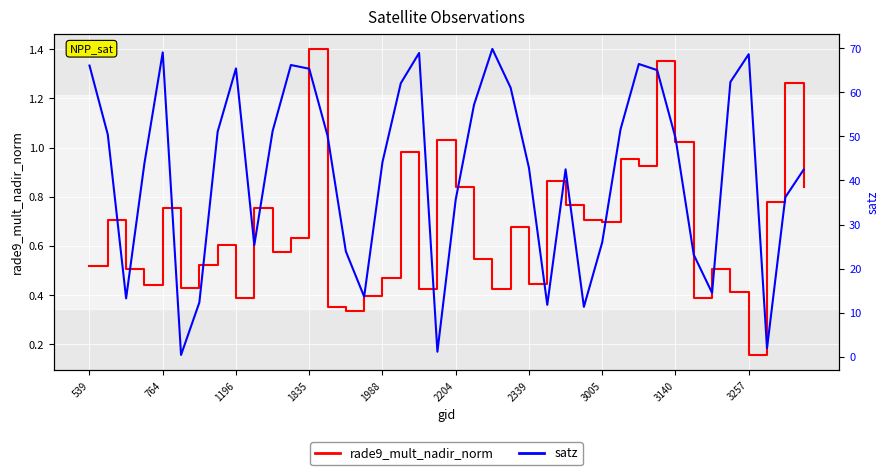

Which series has the largest total across all categories?

satz